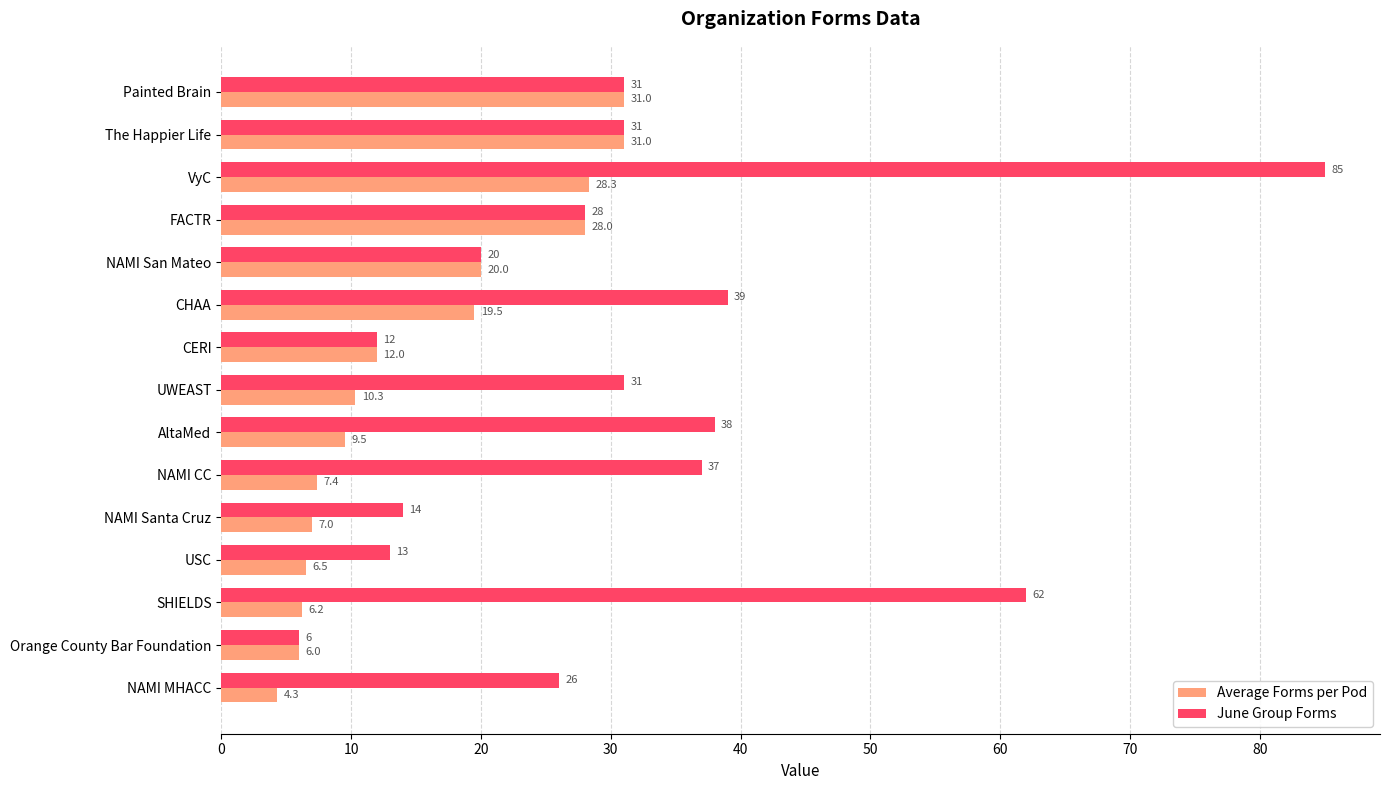

At VyC, list the series in order from largest to smallest.

June Group Forms, Average Forms per Pod